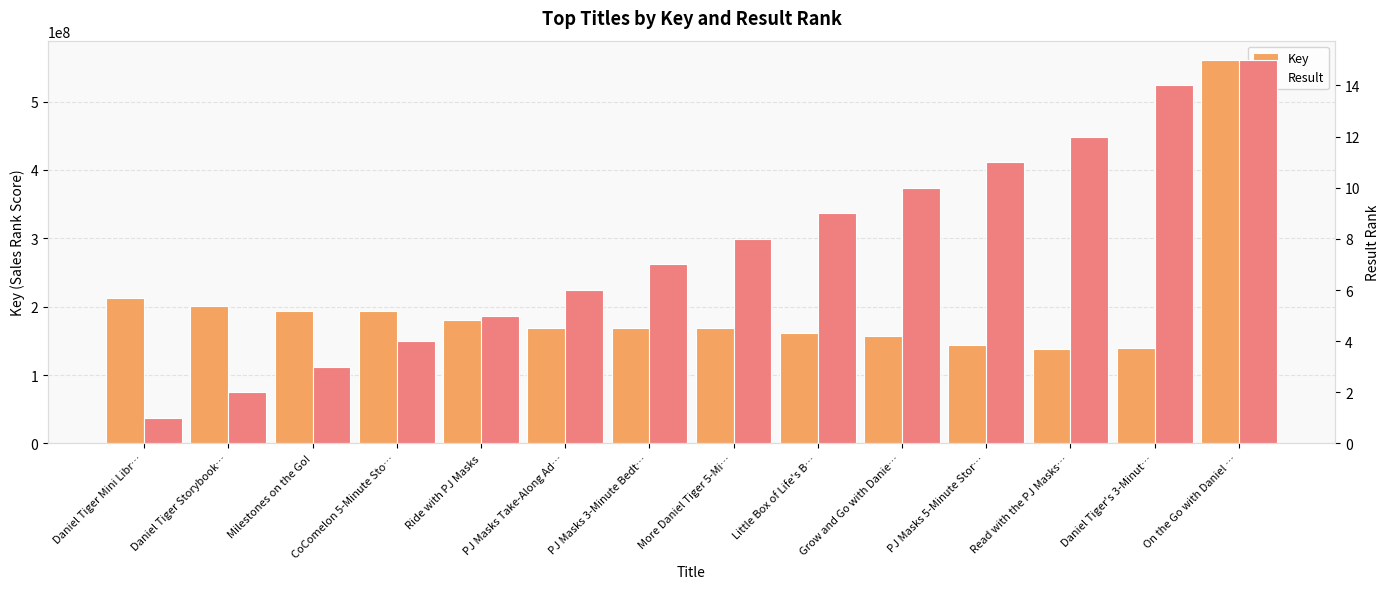

Is it true that Result equals 2 at PJ Masks 3-Minute Bedt…?

False